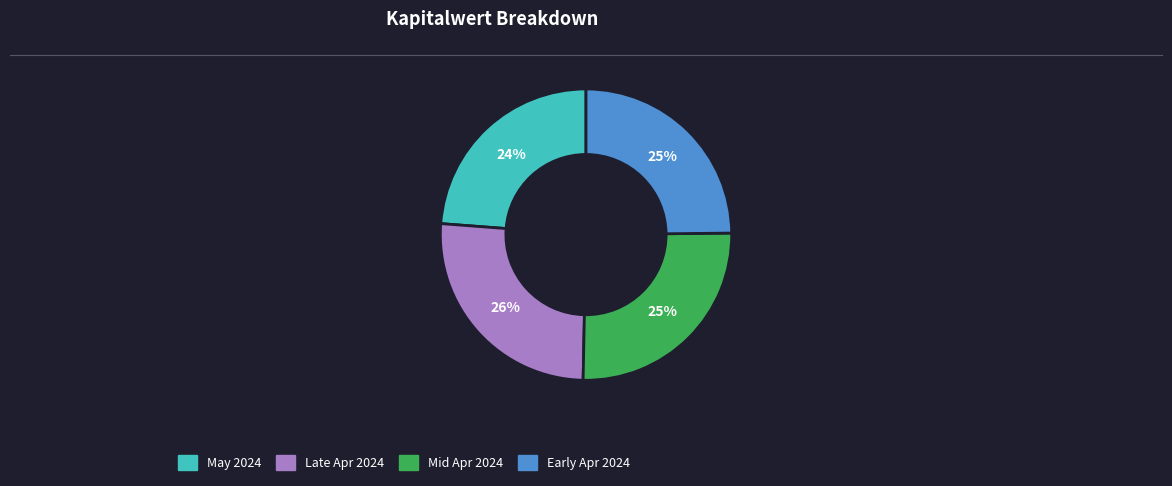

Does any single category account for the majority?

No